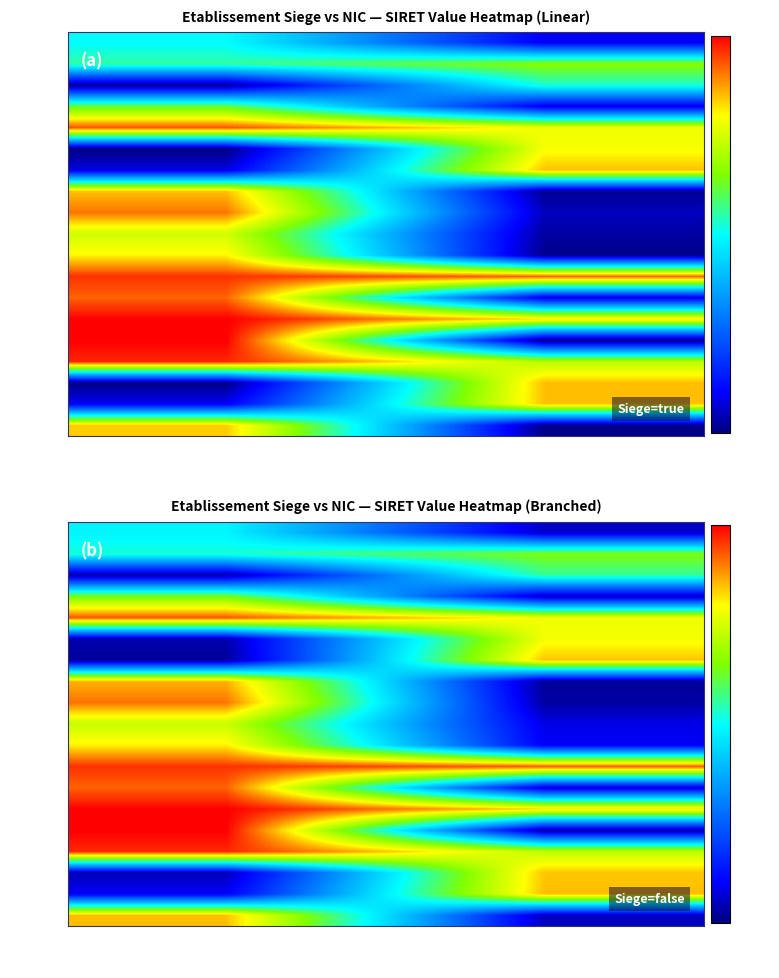

Read the 00023 value at false.

0.8